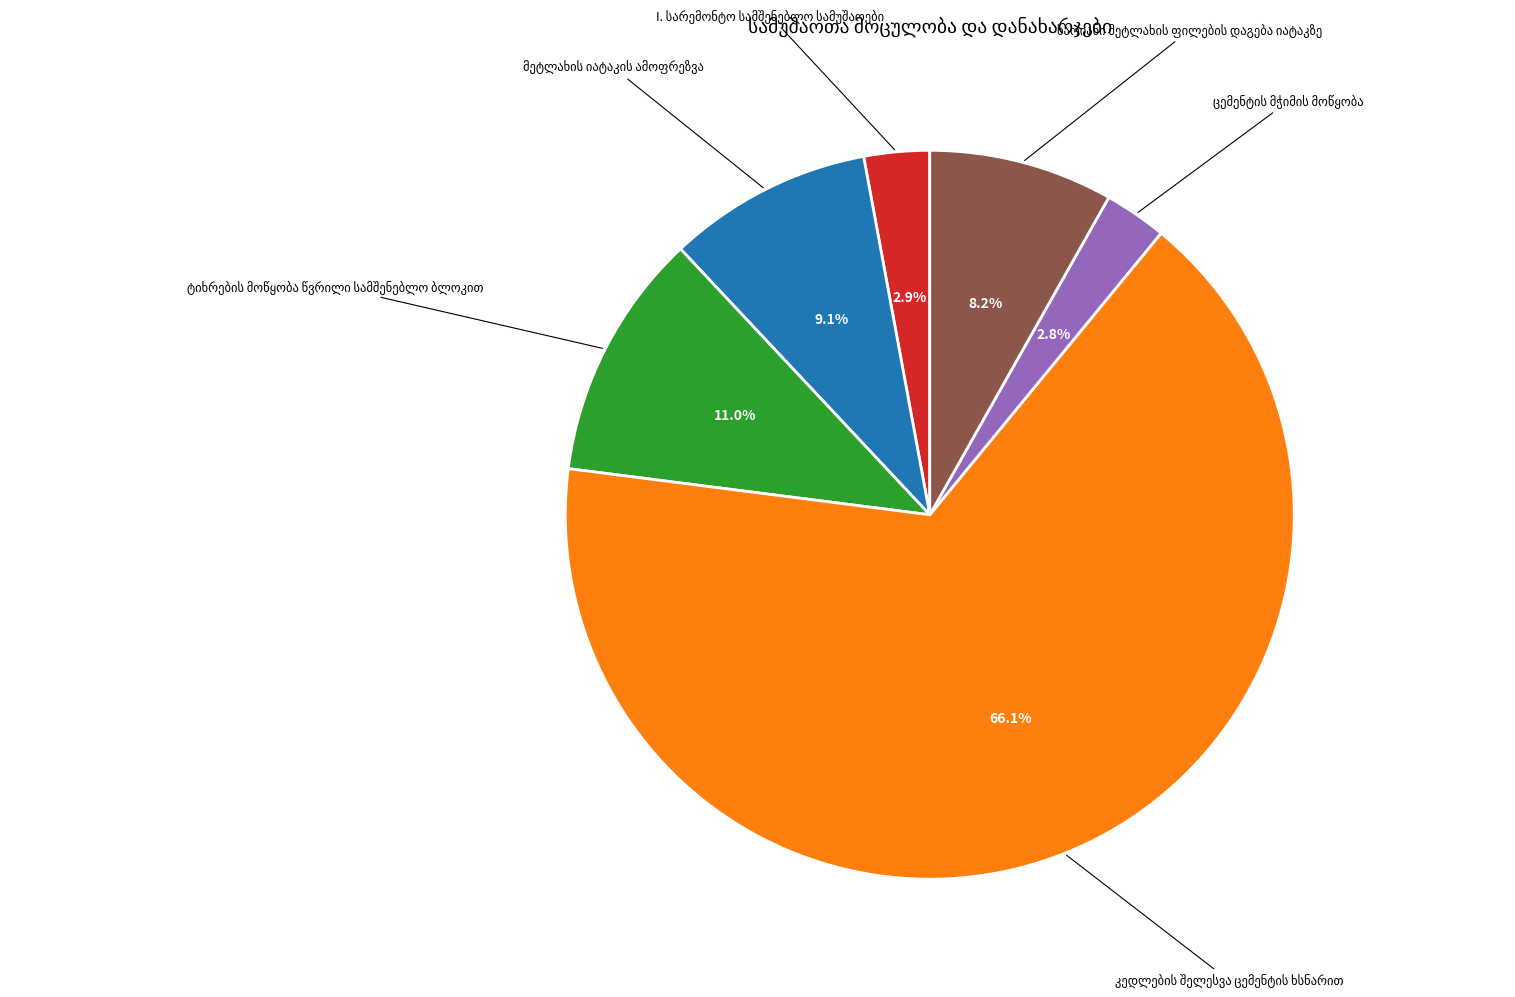

Count the number of slices in the pie.

6